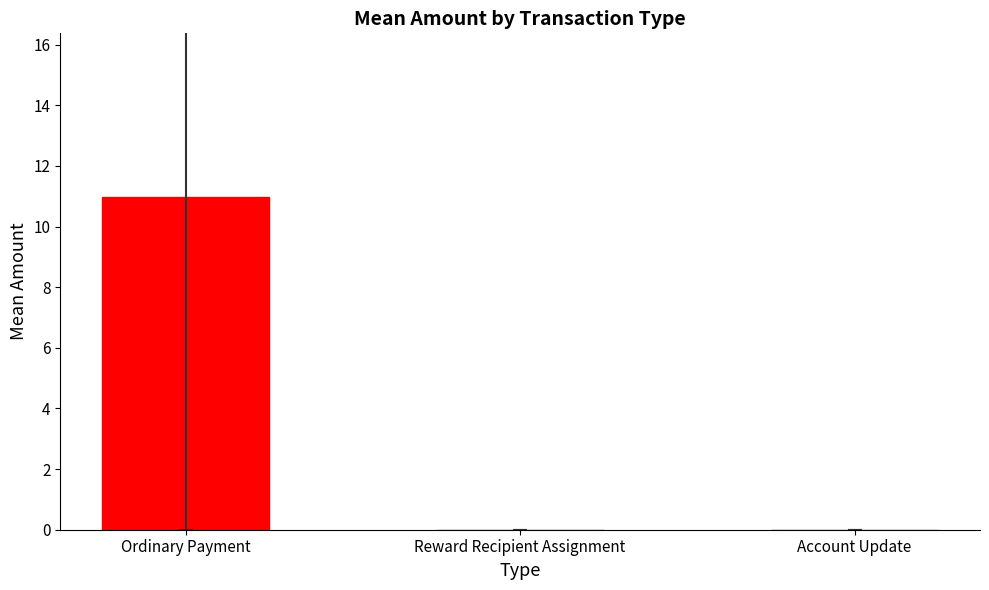

The value at Account Update is 4.6. True or false?

False